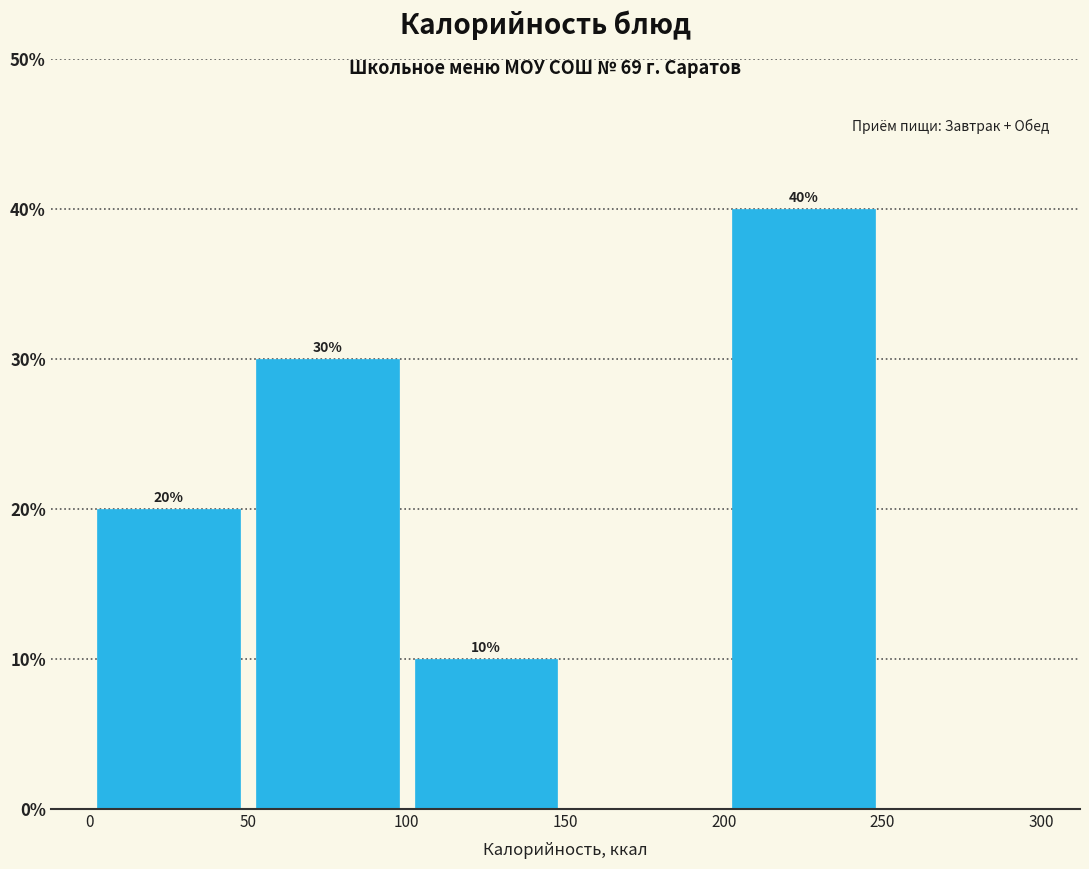

Which range on the x-axis has the tallest bar?

200 to 250